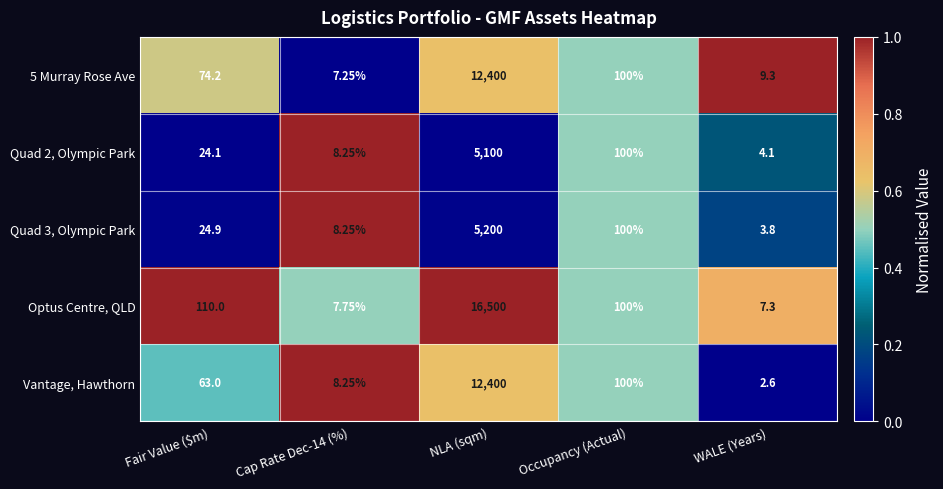

Which label corresponds to the smallest value in the chart?

WALE (Years)